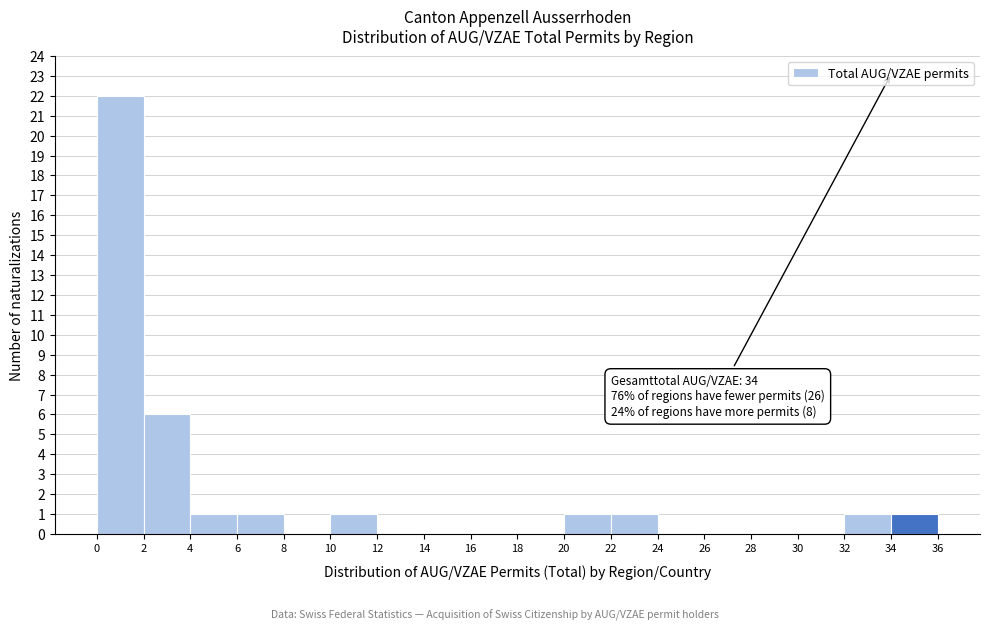

Which range on the x-axis has the tallest bar?

0 to 2